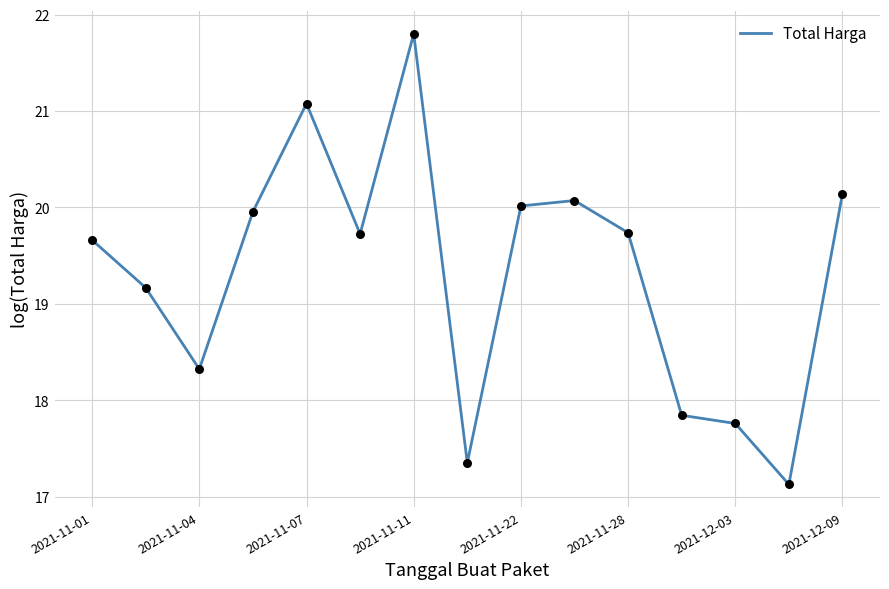

What is the minimum value shown in the chart?

17.1